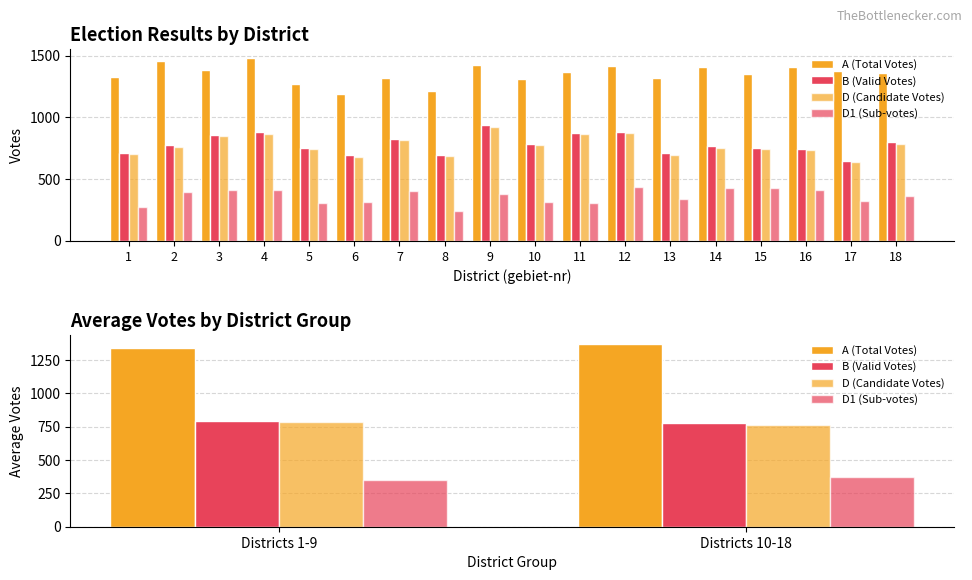

True or false: D (Candidate Votes) has a value of 780.7 at Districts 1-9.

True